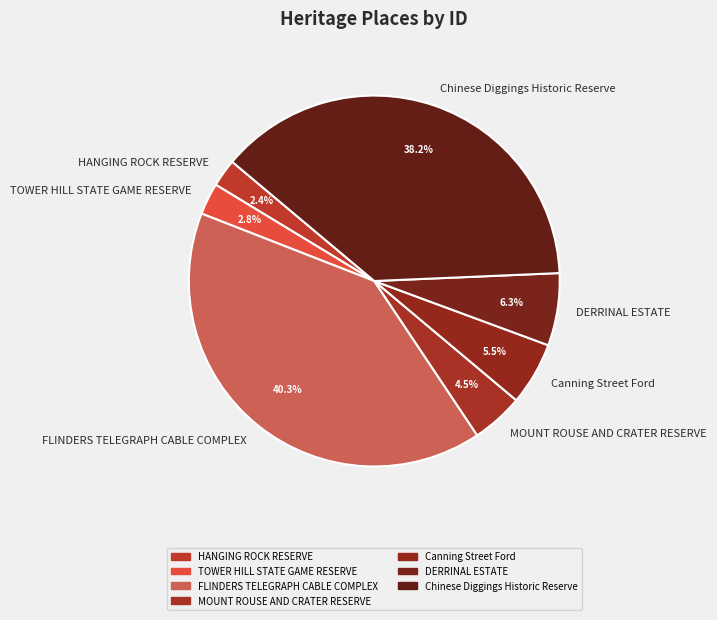

Which category has the biggest portion of the pie?

FLINDERS TELEGRAPH CABLE COMPLEX